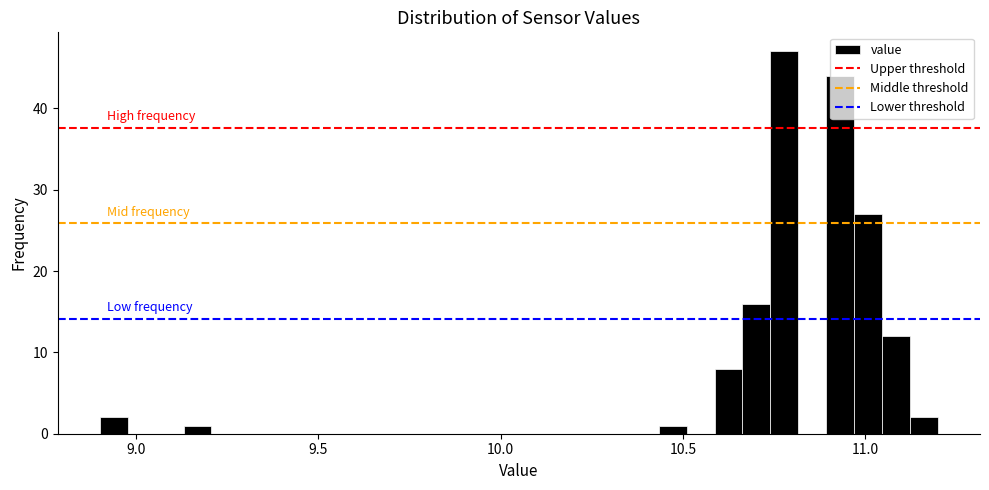

Read against the x-axis, roughly where is the centre of the tallest bar?

10.80